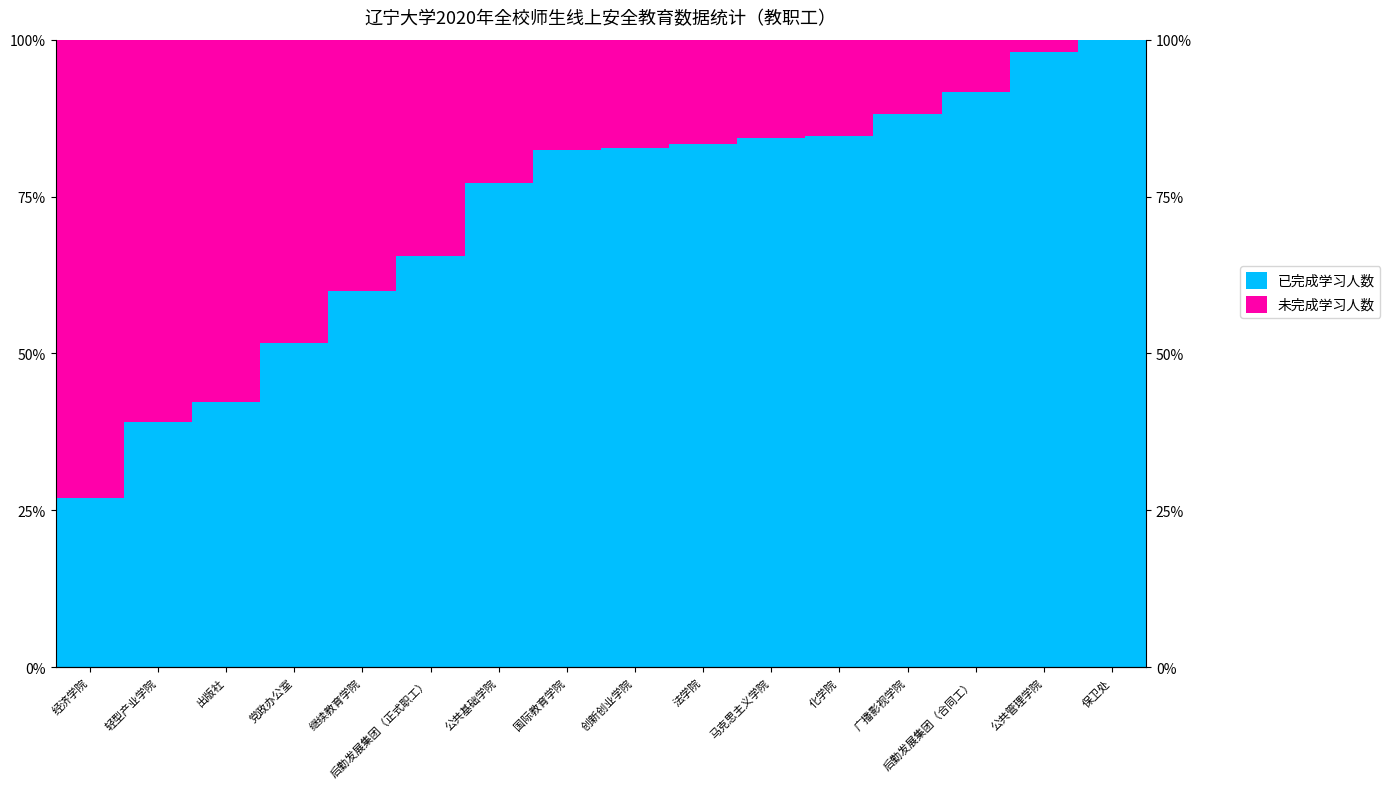

What is the sum of the 已完成学习人数 values at 创新创业学院 and 化学院?

167.5